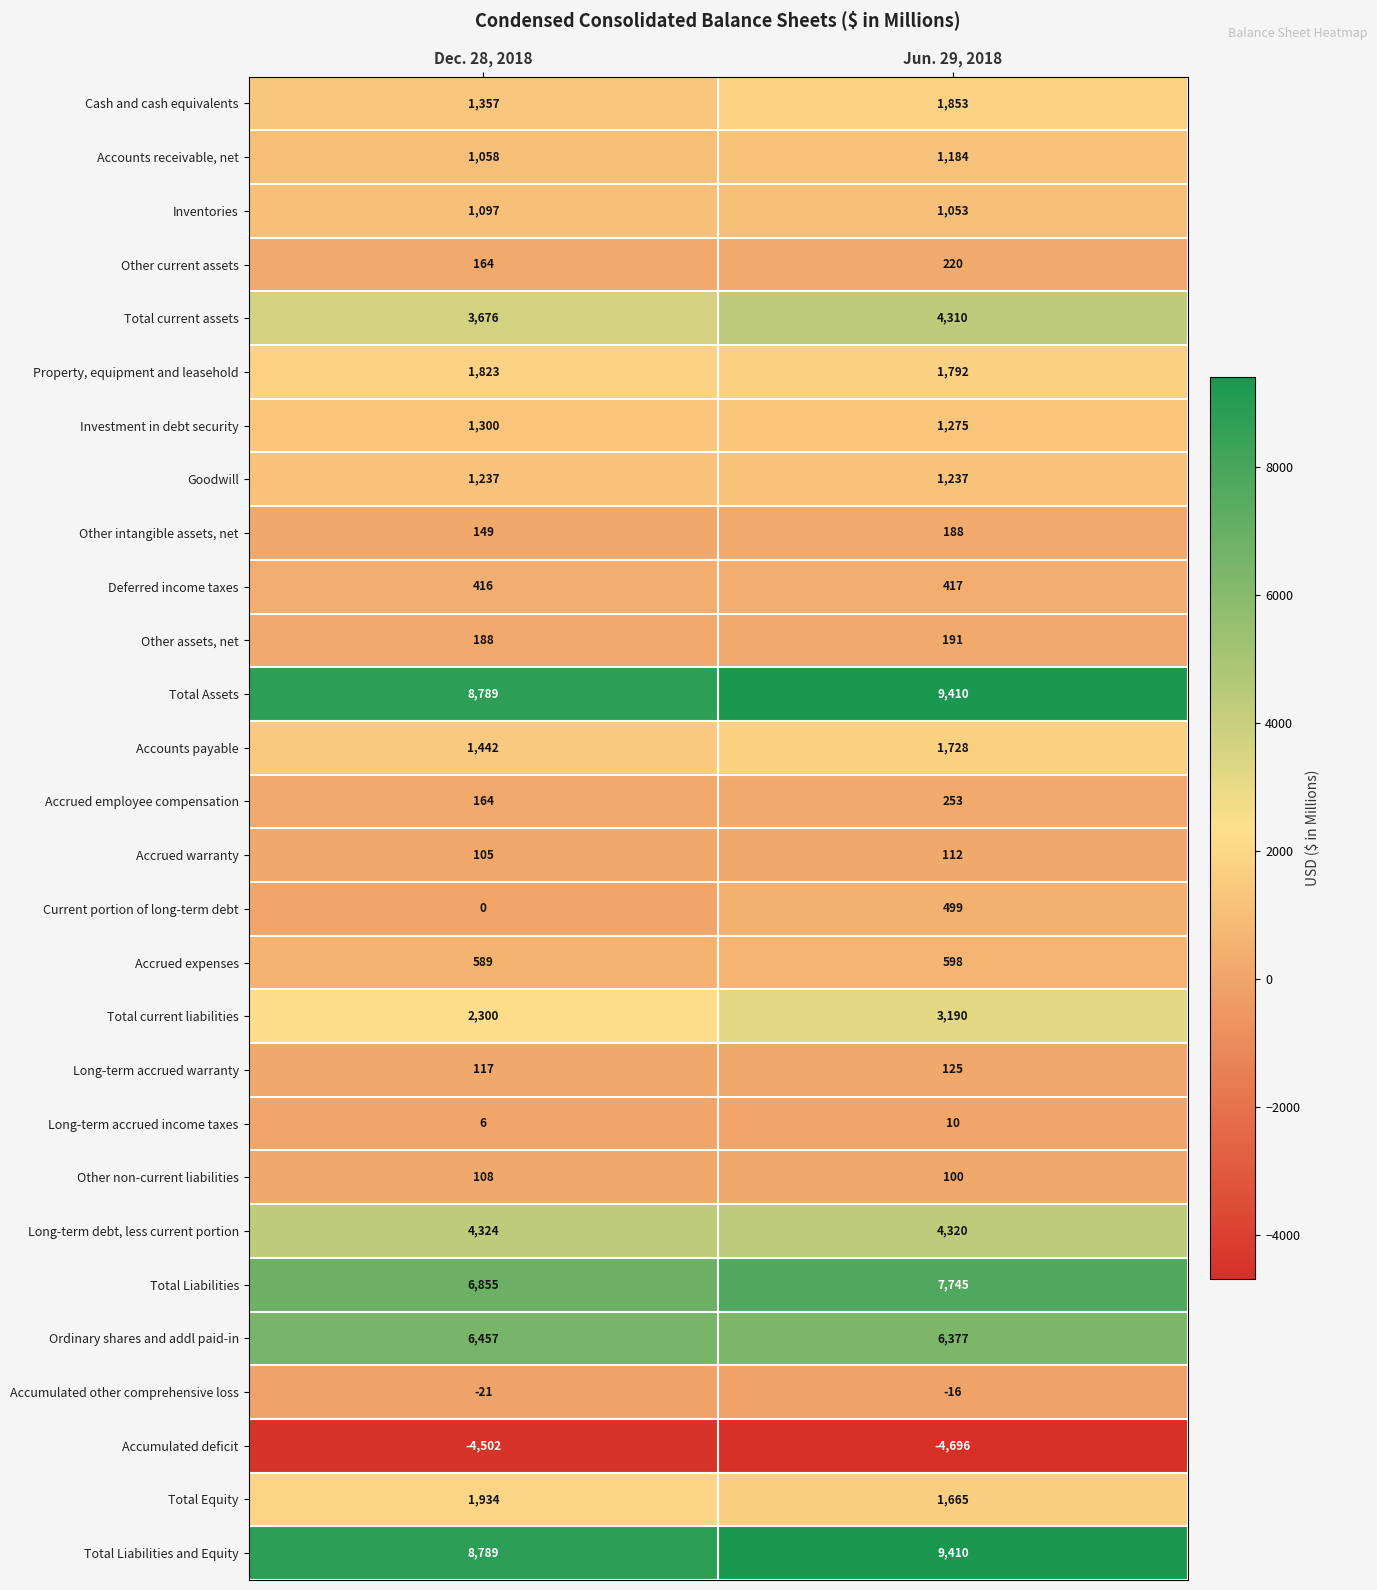

The value of Accumulated deficit at Jun. 29, 2018 is -7257. True or false?

False